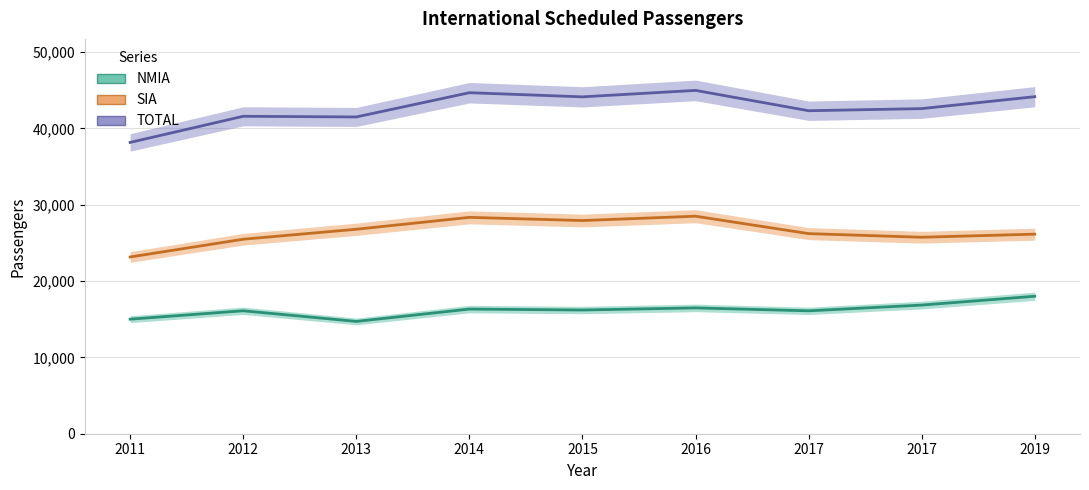

At which category does NMIA reach its first local valley?

2013